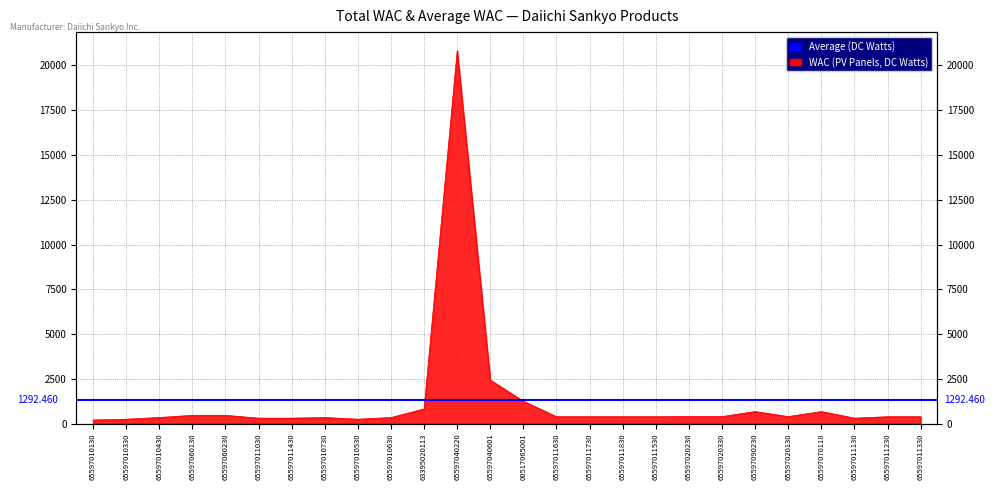

True or false: the data shows 380.1 at 65597011230.

True